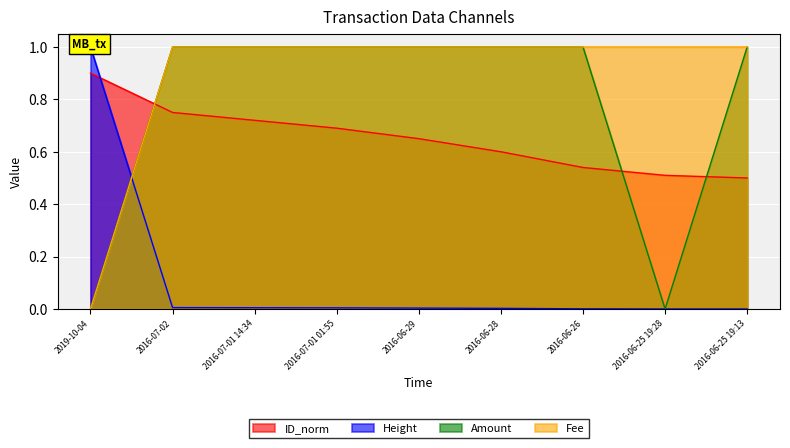

What is the difference between the maximum and minimum values in the ID_norm series?

0.4